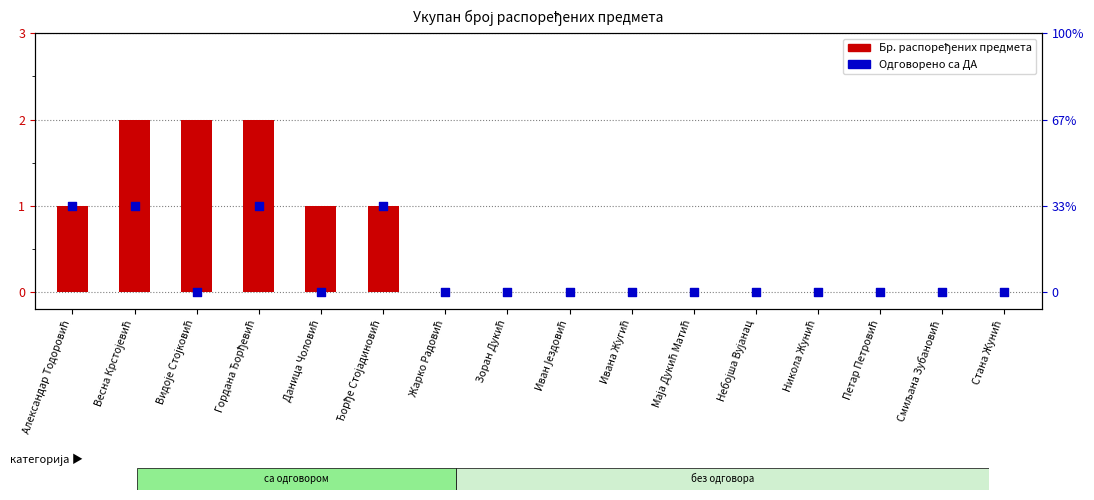

Is the value of Одговорено са ДА at Жарко Радовић greater than the value of Бр. распоређених предмета at Ђорђе Стојадиновић?

No